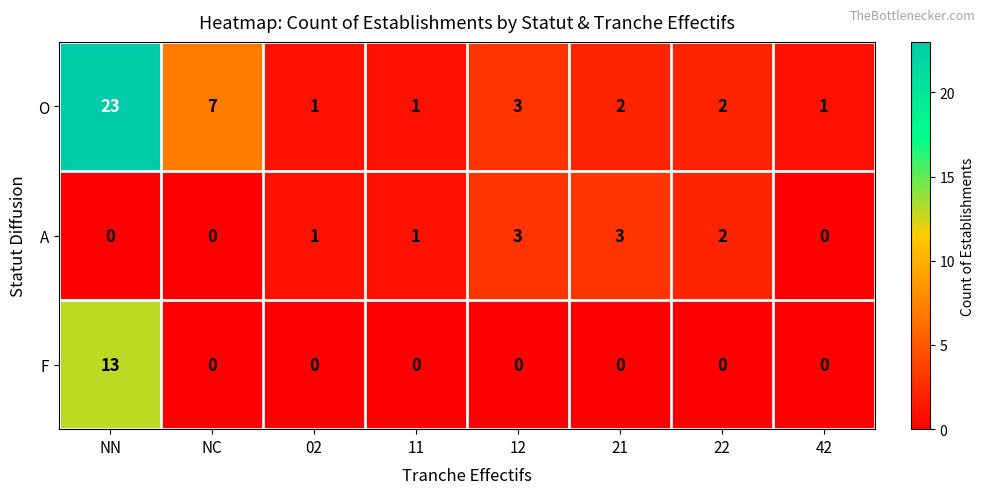

How many series are shown in this chart?

3